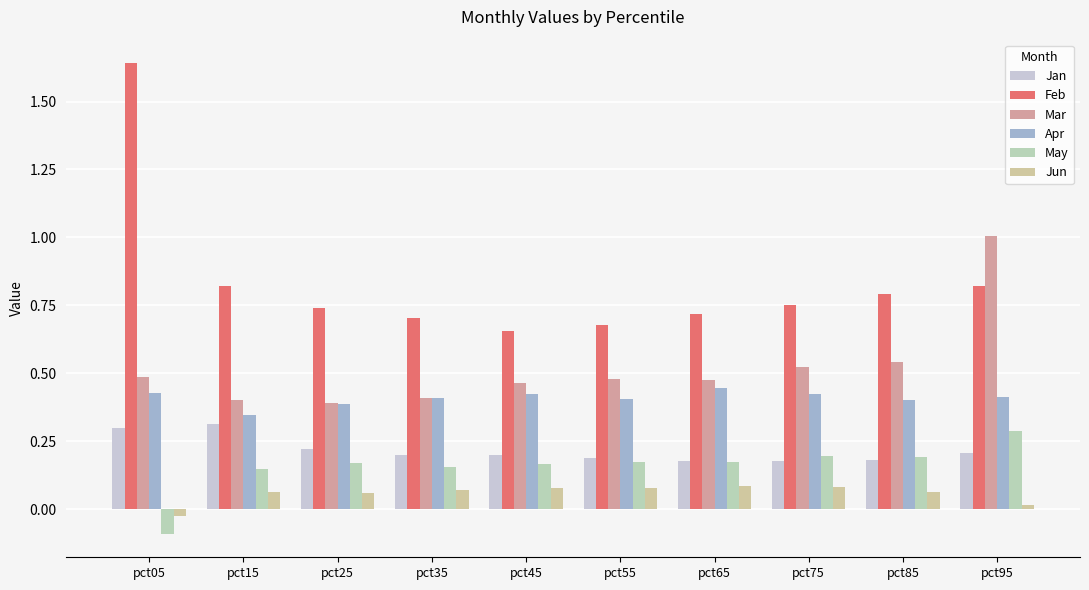

What is the minimum value shown in the chart?

-0.1